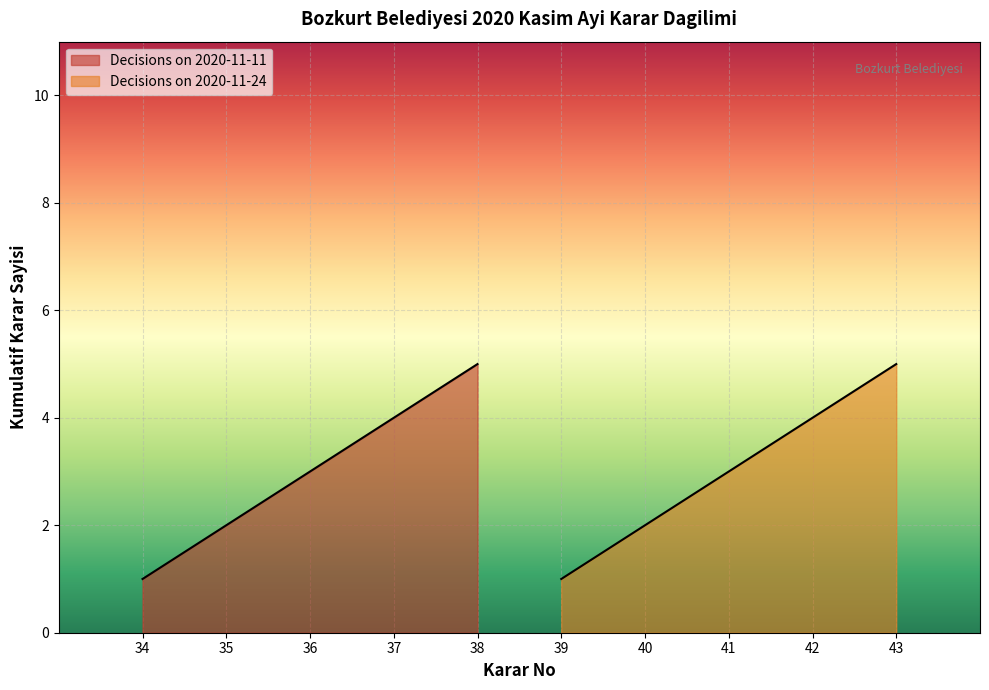

Where is Decisions on 2020-11-11 nearest to the value 3?

36